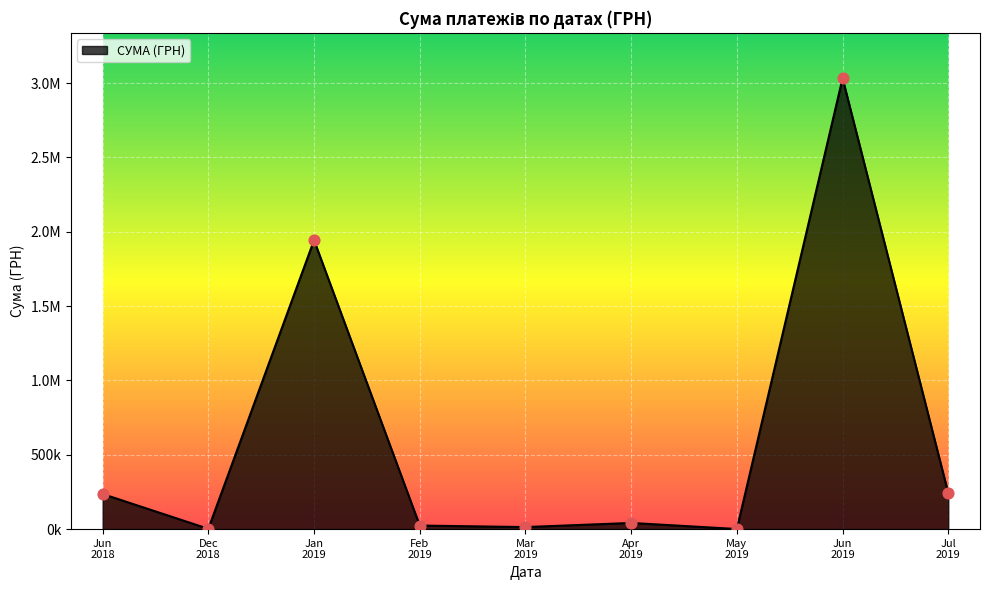

Does the chart have visible grid lines?

Yes